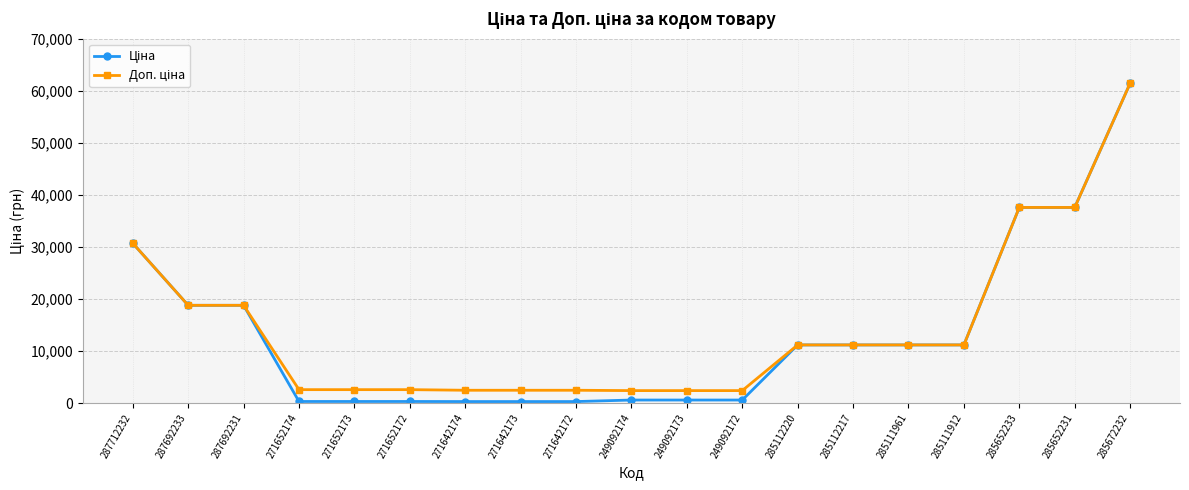

At which category is the sum across all series the highest?

285672232